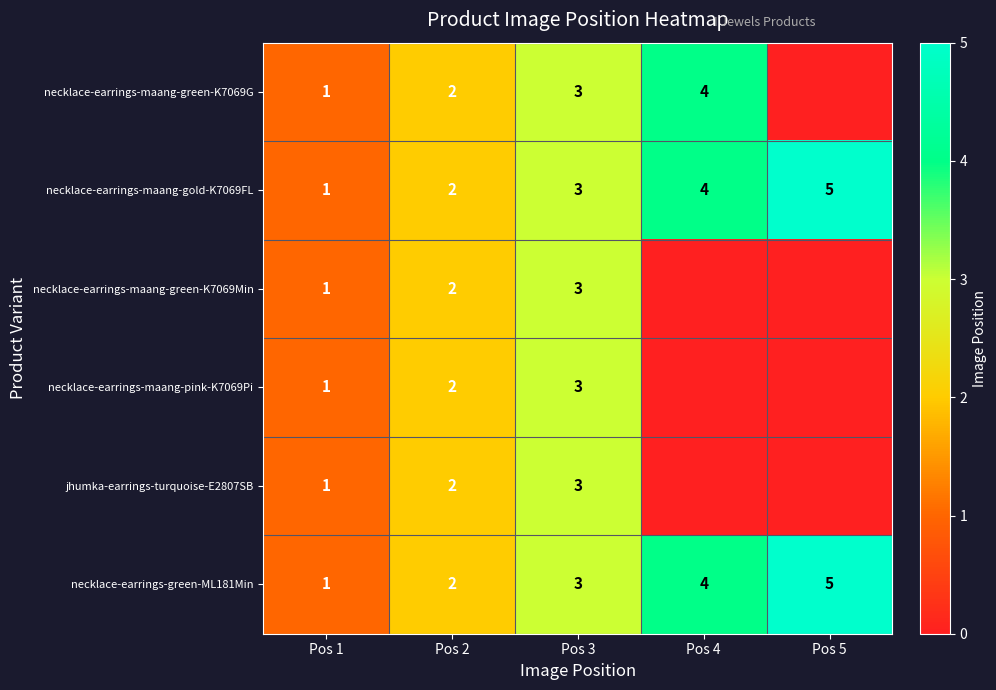

The necklace-earrings-maang-green-K7069G series shows 4 at Pos 4. True or false?

True